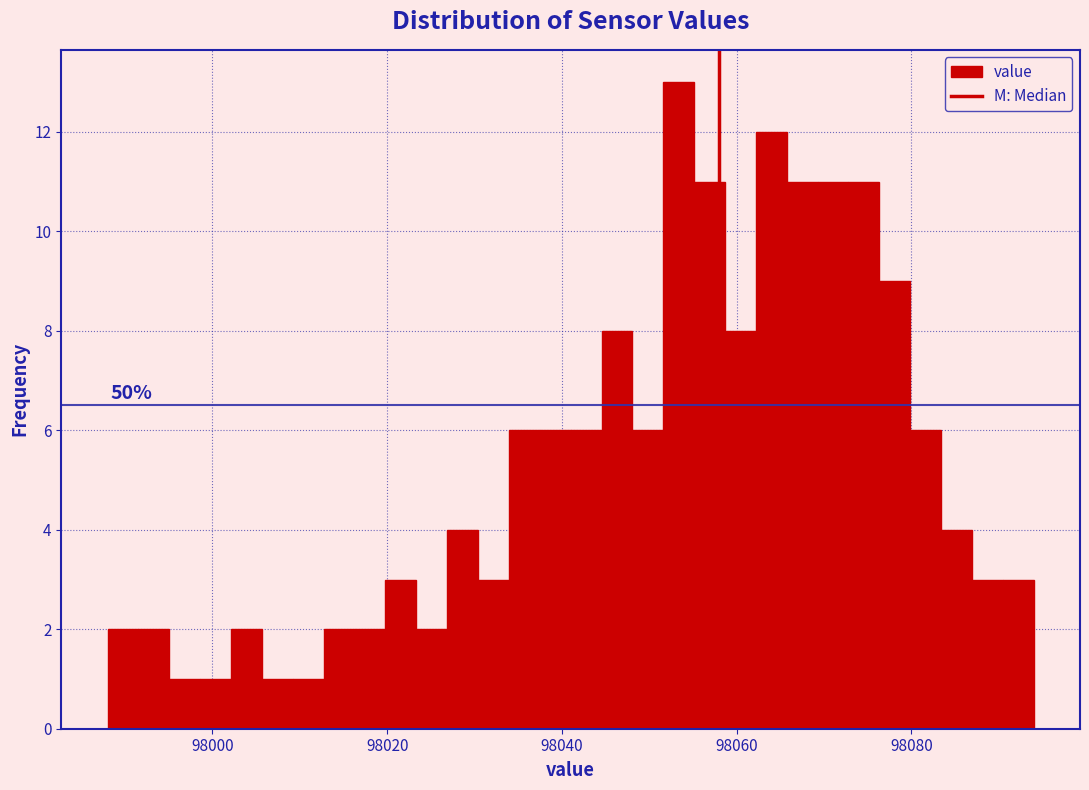

Read against the x-axis, roughly where is the centre of the tallest bar?

98054